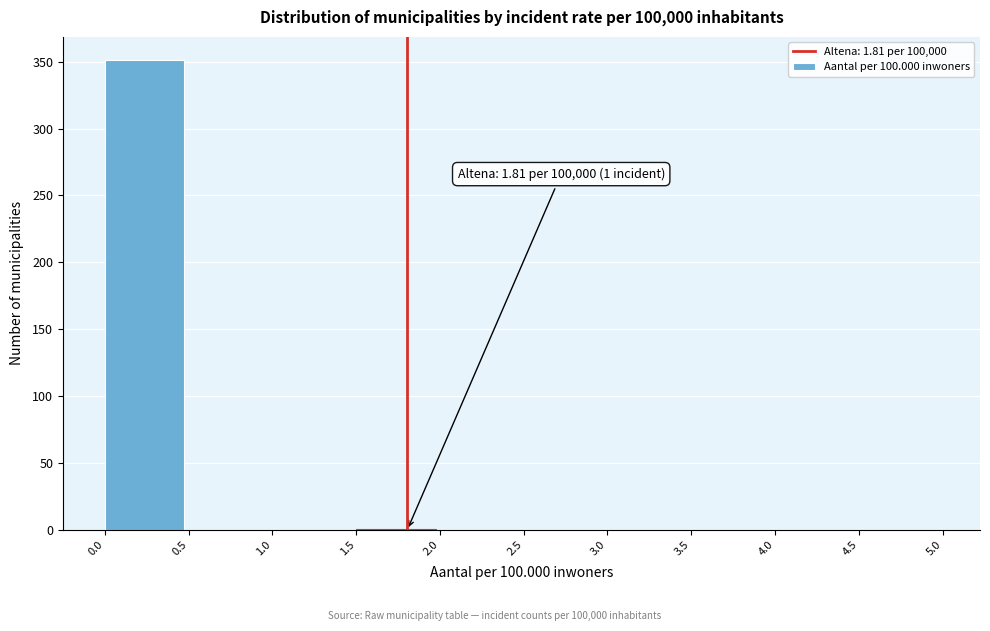

Which range on the x-axis has the tallest bar?

0.0 to 0.5